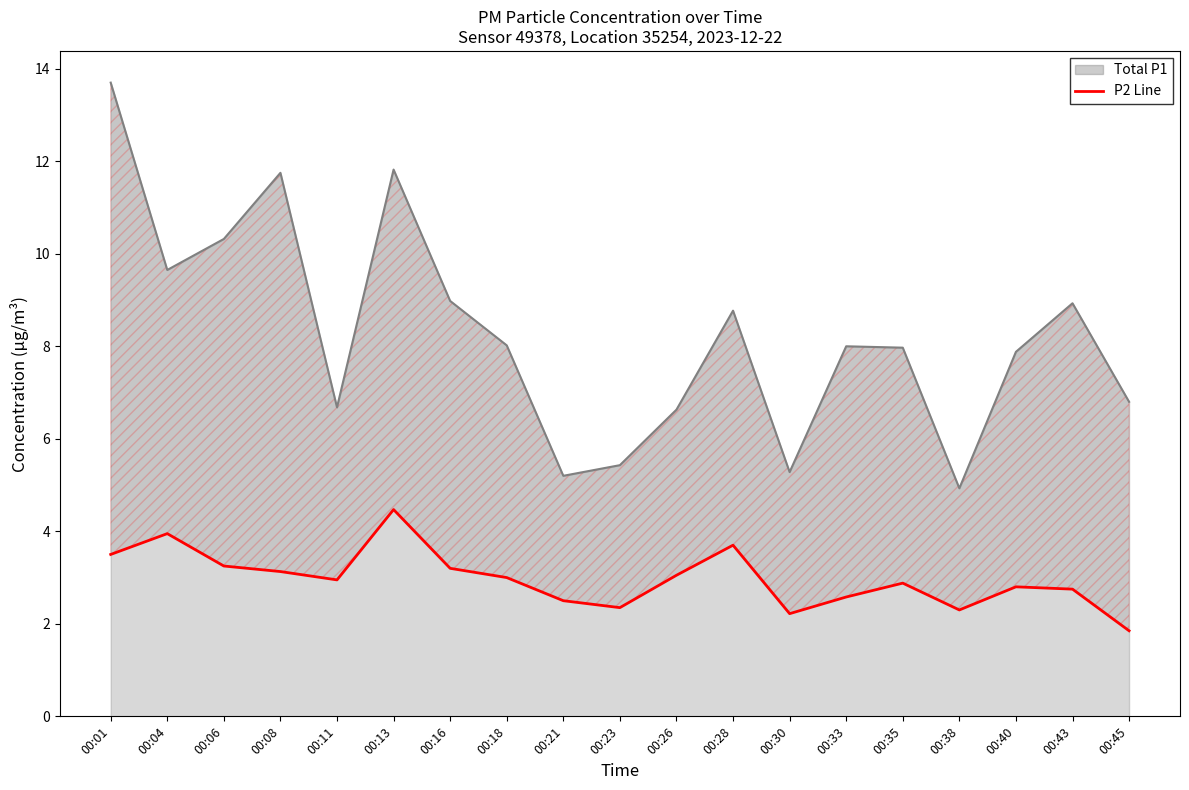

What is the sum of the values at 00:38 and 00:35?

5.2